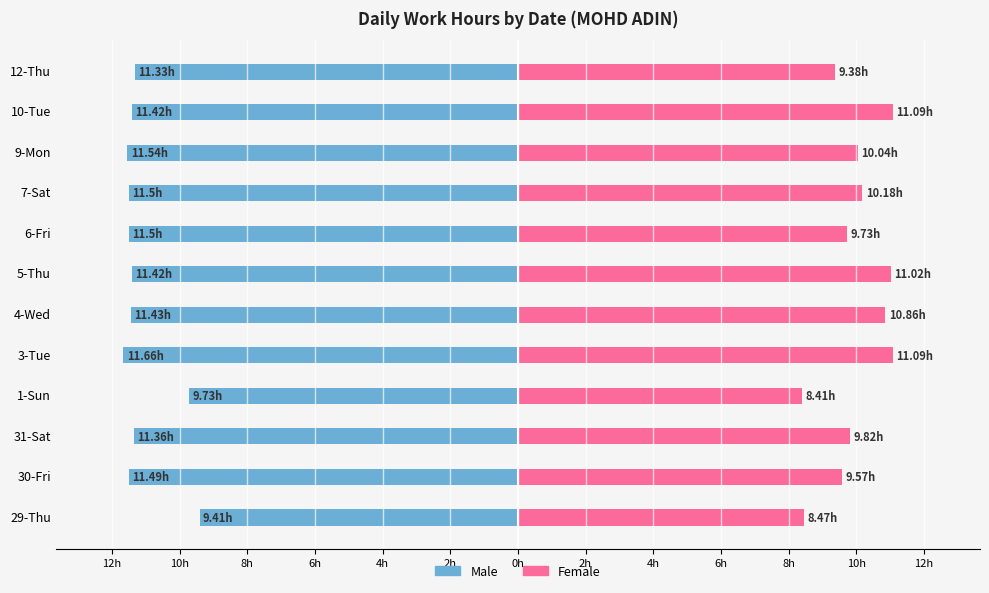

The value of Female at 3-Tue is 19.9. True or false?

False